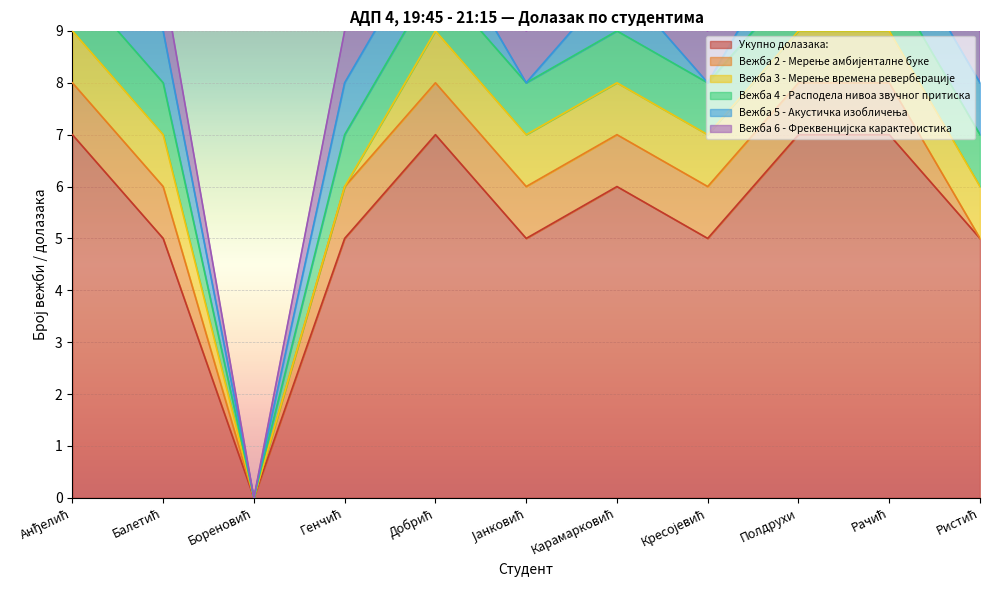

What is the maximum value for Укупно долазака:?

7